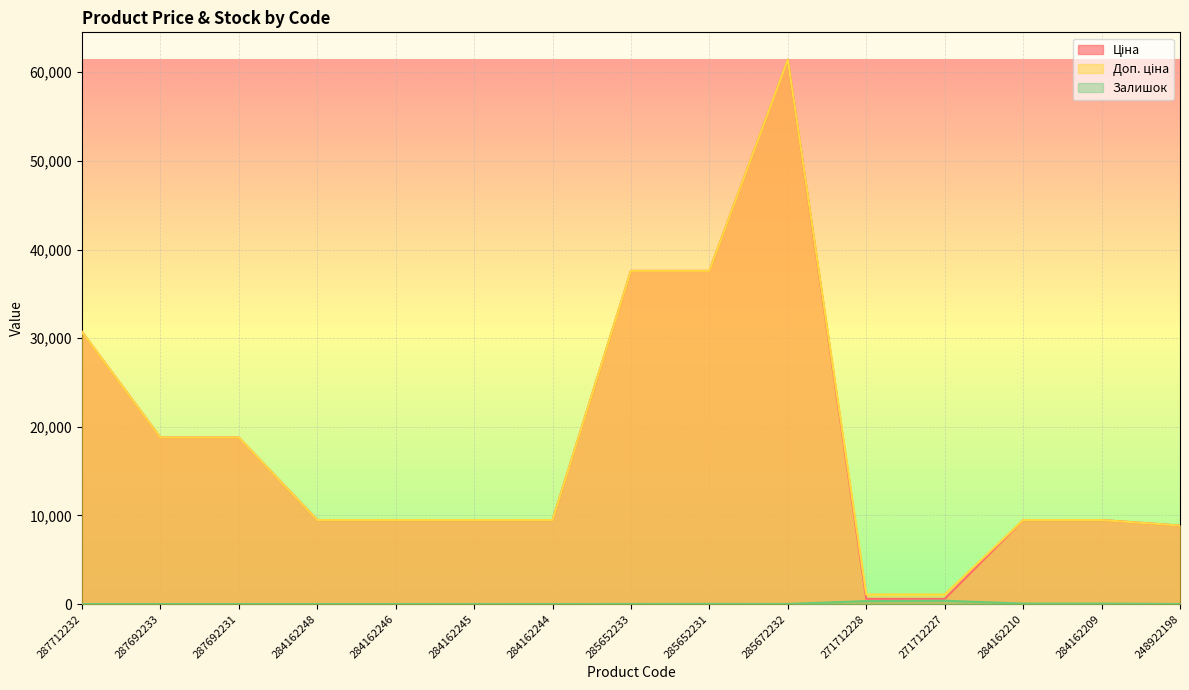

Does the chart display data point markers on the line(s)?

No